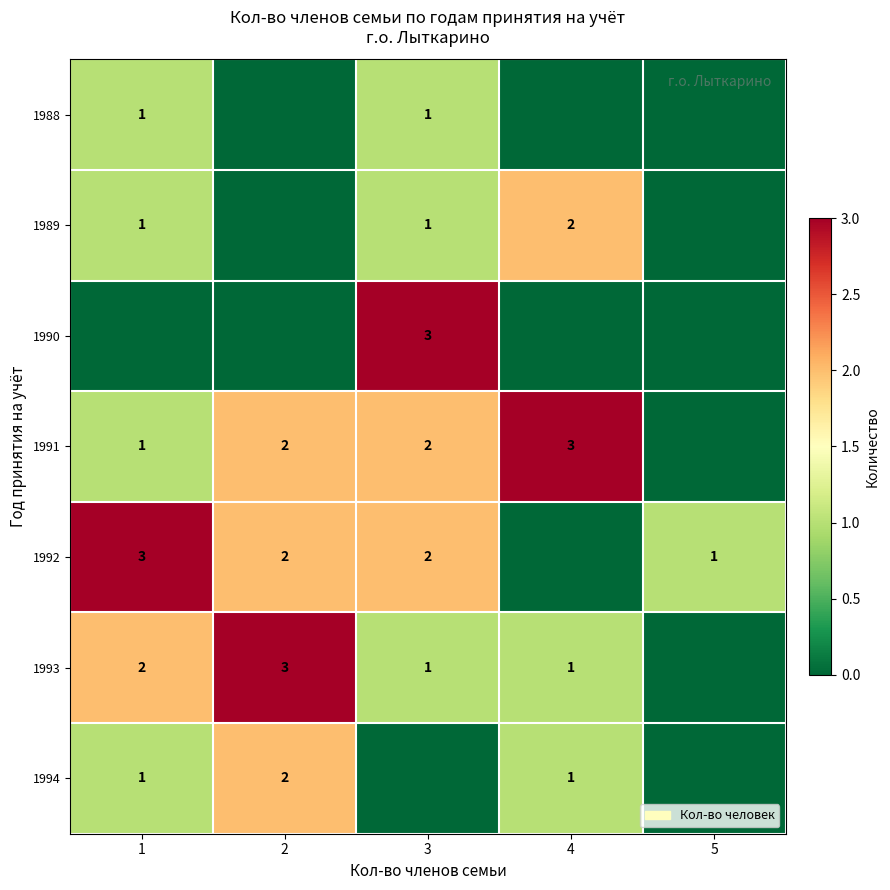

Is it true that 1991 equals 1 at 1?

True